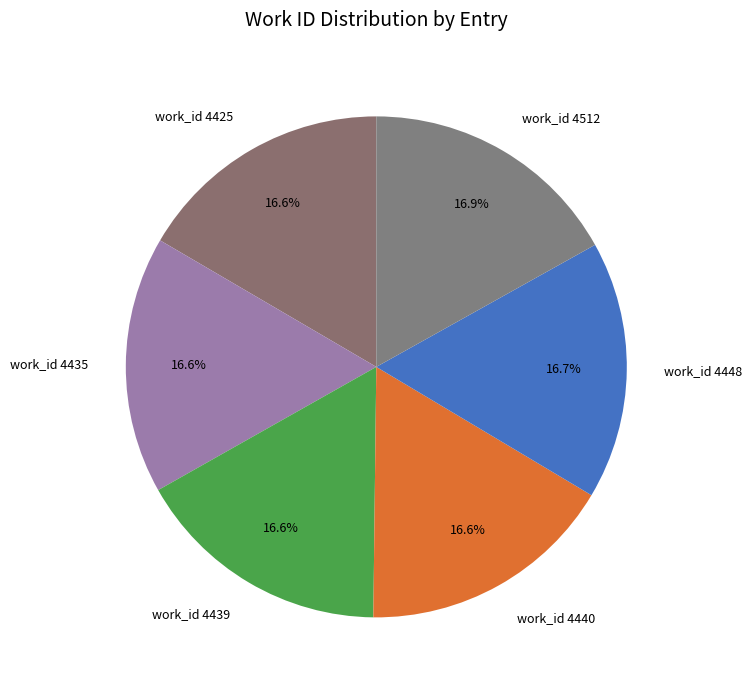

Do work_id 4439 and work_id 4448 together represent more than half of the pie?

No